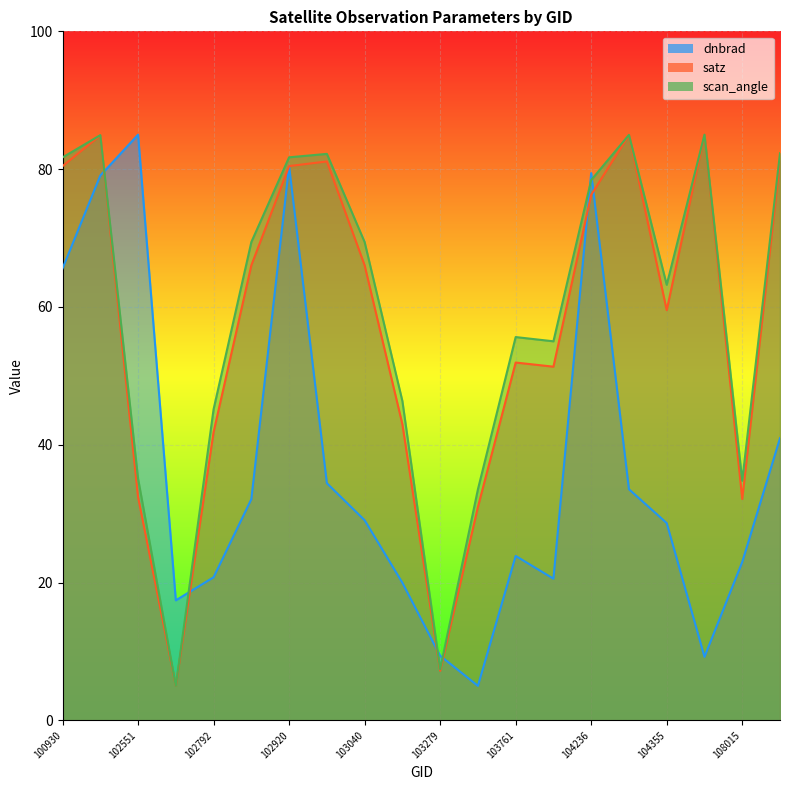

True or false: dnbrad has more than 2 points higher than both neighbors.

True